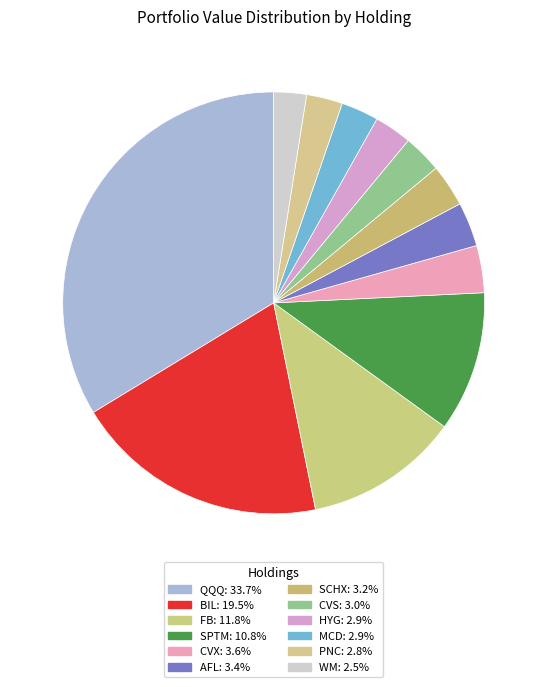

How many segments does this pie chart have?

12